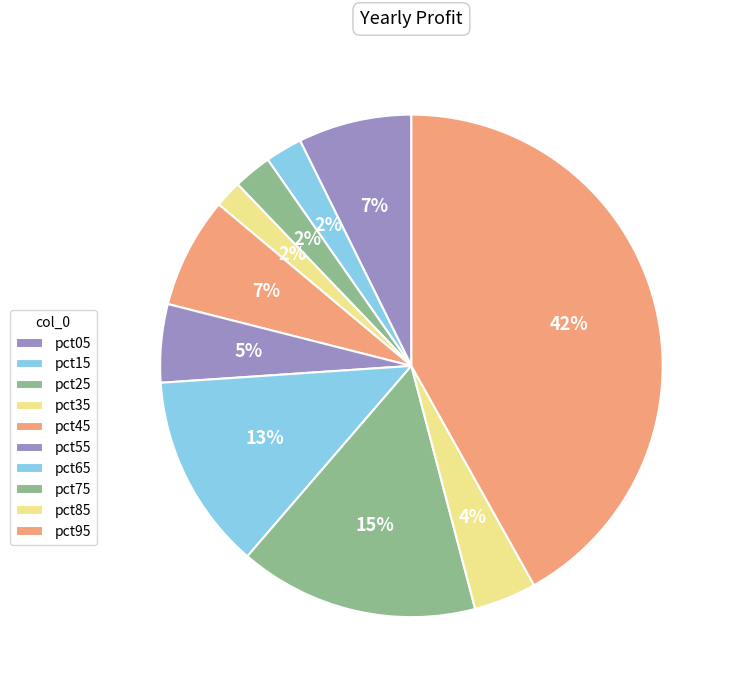

What percentage is the pct05 slice, to the nearest percent?

7%